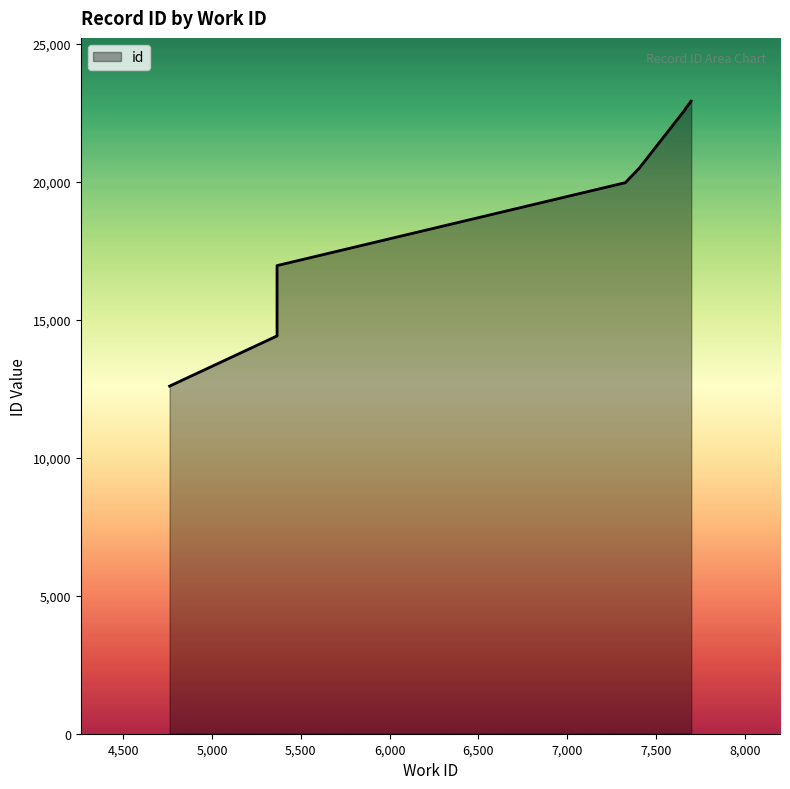

Reading right to left, list all the values displayed in this chart.

7698=22915	7698=22914	7665=22639	7665=22621	7407=20500	7327=19962	5366=16958	5366=14458	5366=14410	4761=12592